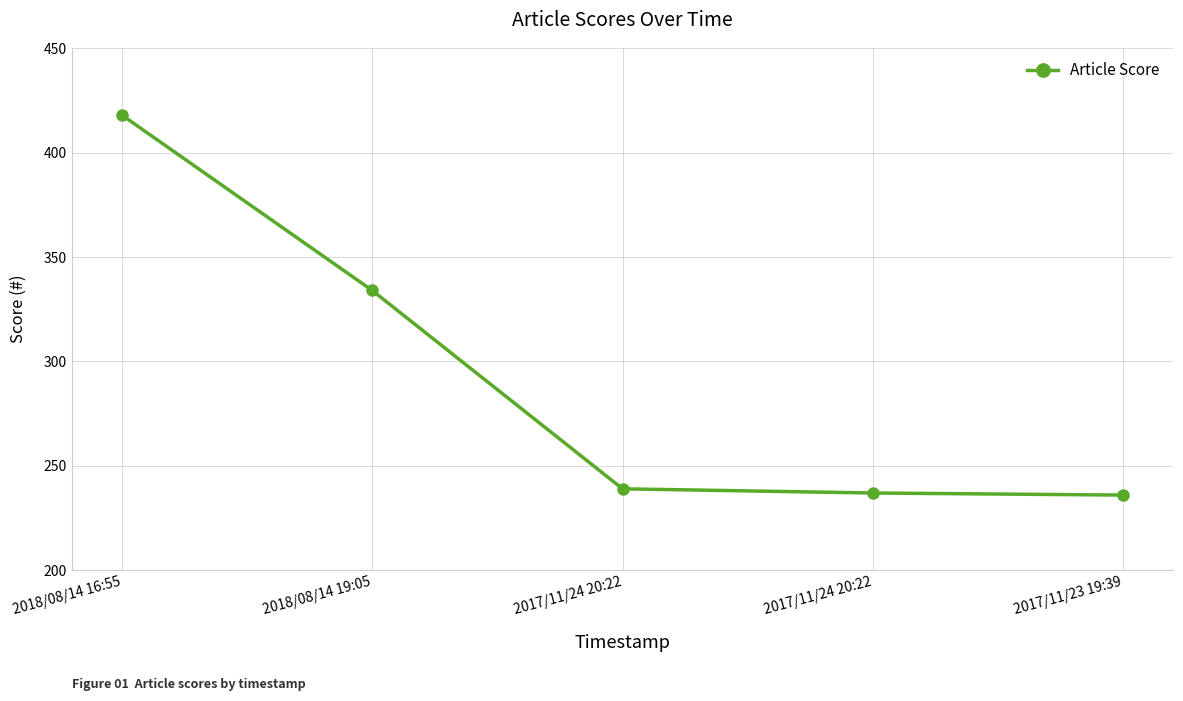

What is the approximate value at 2017/11/24 20:22, to the nearest 5?

235